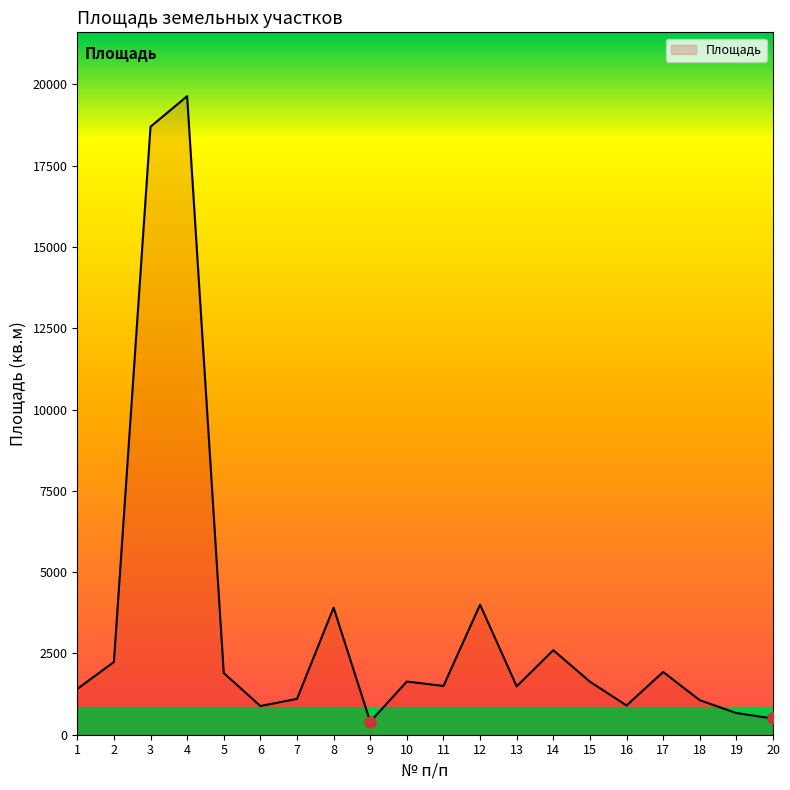

Which category has the highest value across all series?

4